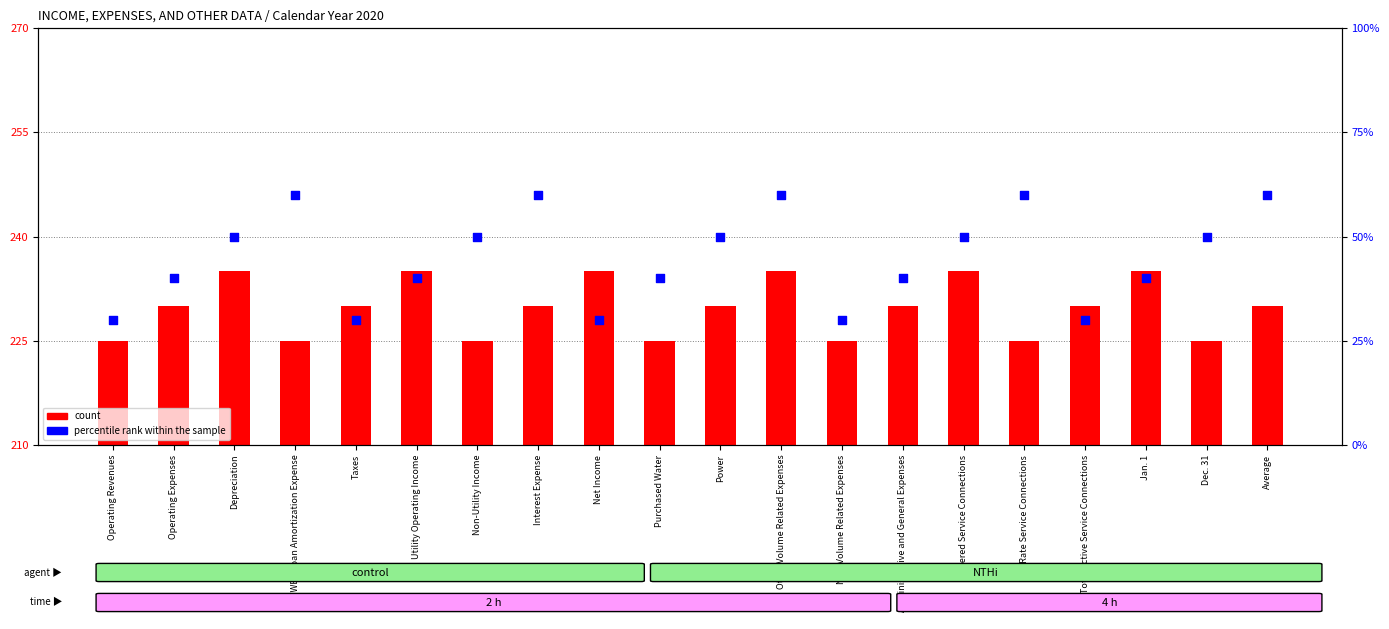

Which series contains the lowest Y value?

count